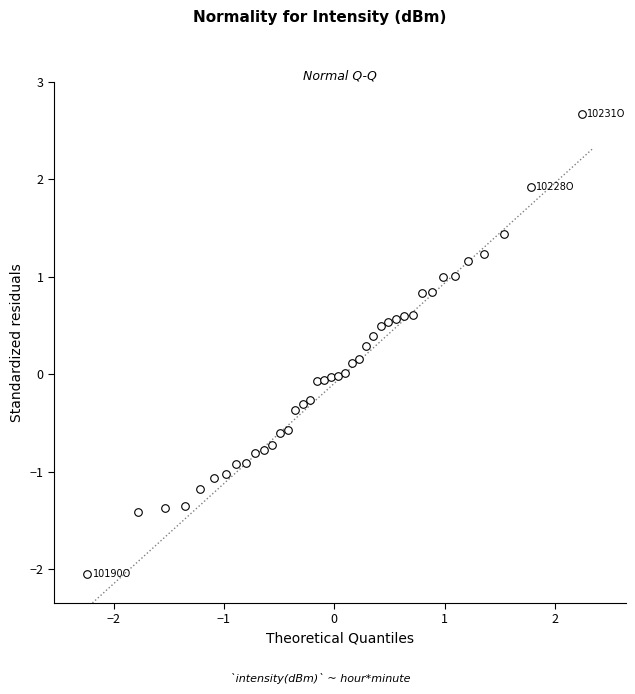

What is the range of X values (max minus min)?

4.5